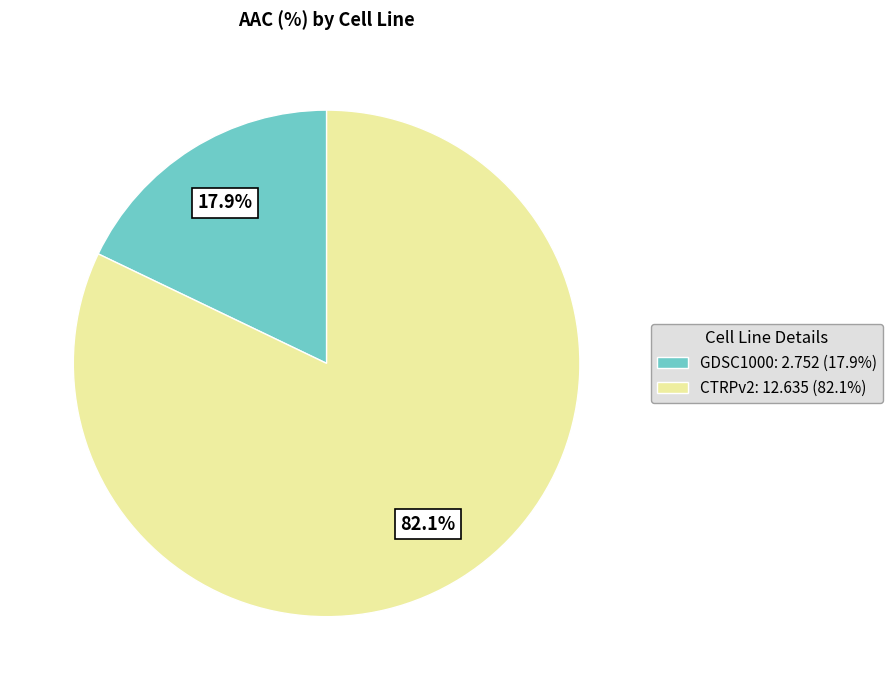

What percentage is the CTRPv2 slice, to the nearest percent?

82%